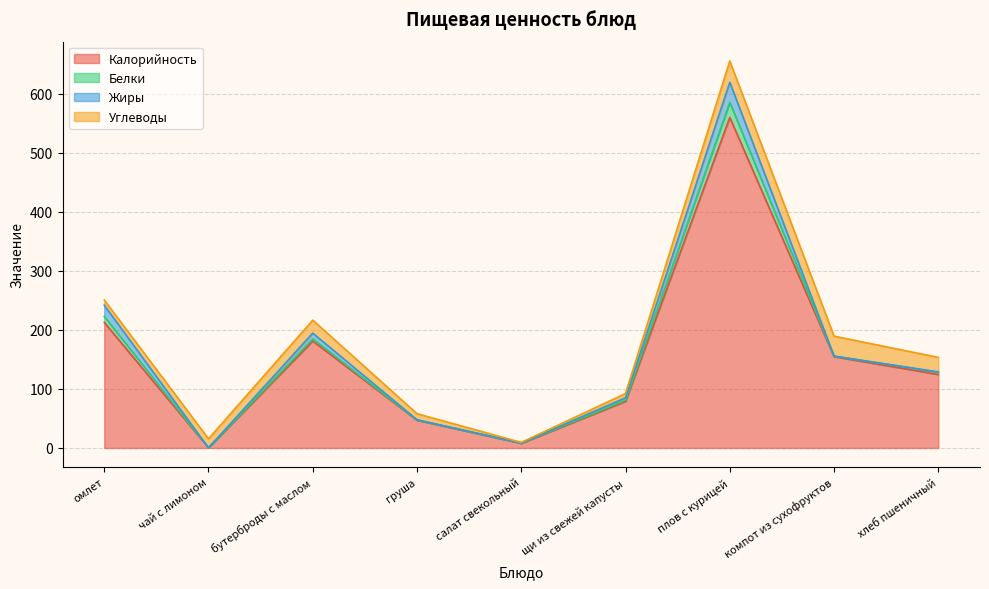

What is the label of the 4th point from the right?

щи из свежей капусты